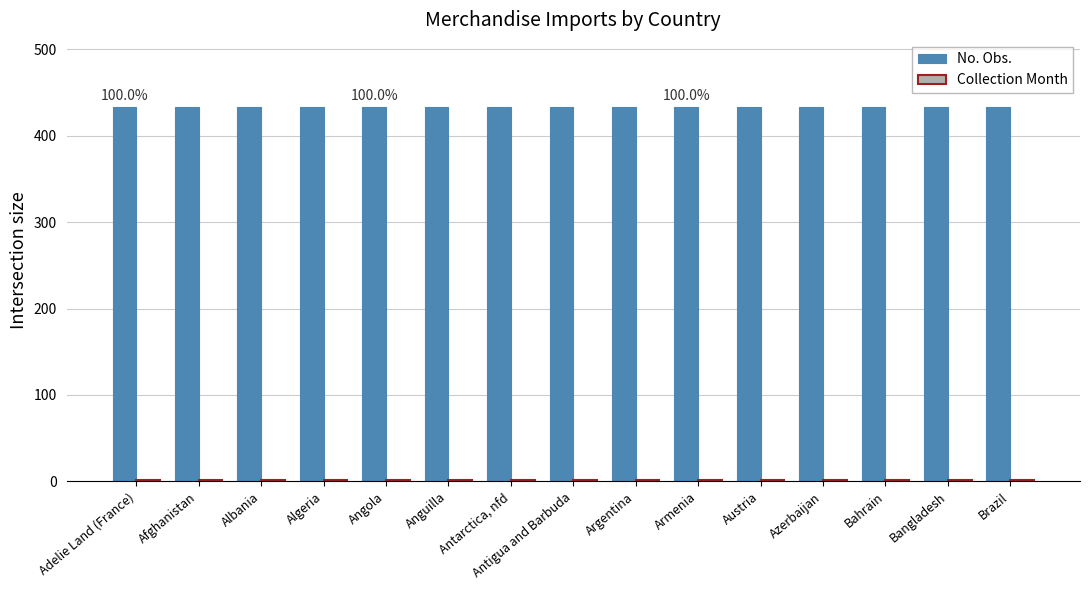

True or false: No. Obs. has a value of 433 at Albania.

True